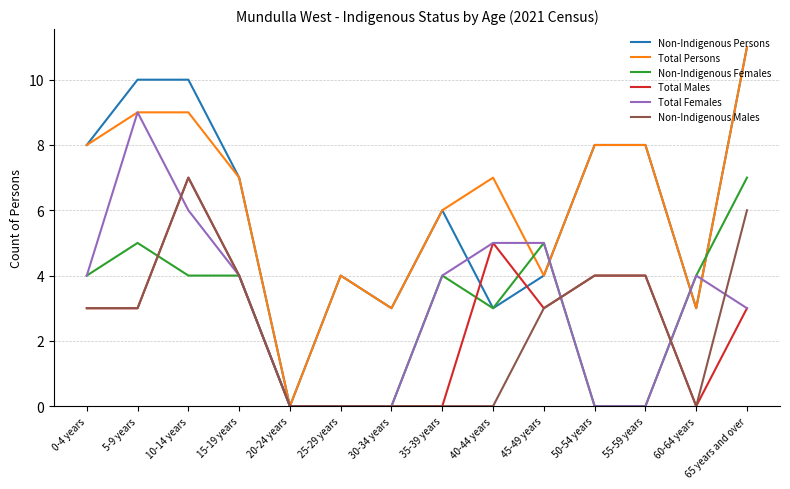

The Total Persons series shows 10 at 15-19 years. True or false?

False